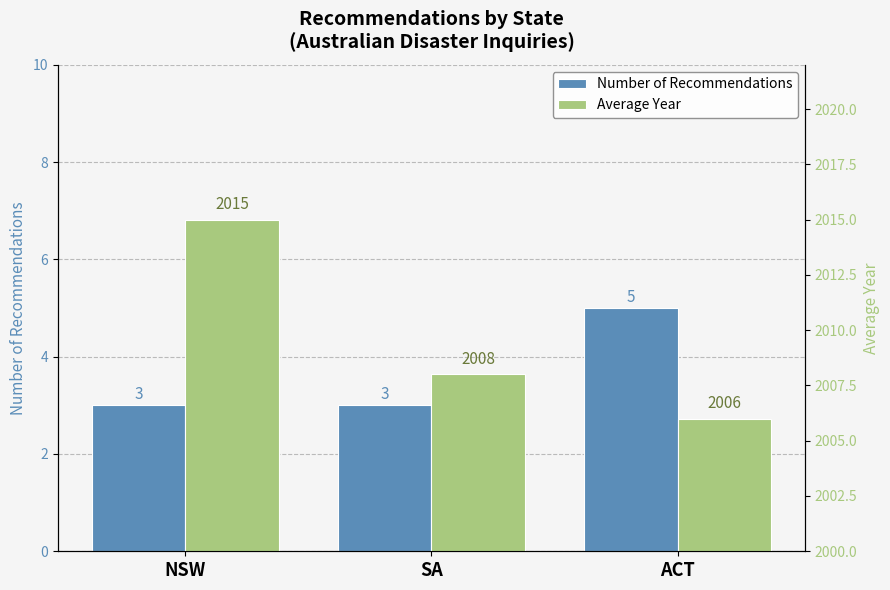

Reading left to right, extract all data points from this chart.

Number of Recommendations: NSW=3	SA=3	ACT=5
Average Year: NSW=2015	SA=2008	ACT=2006